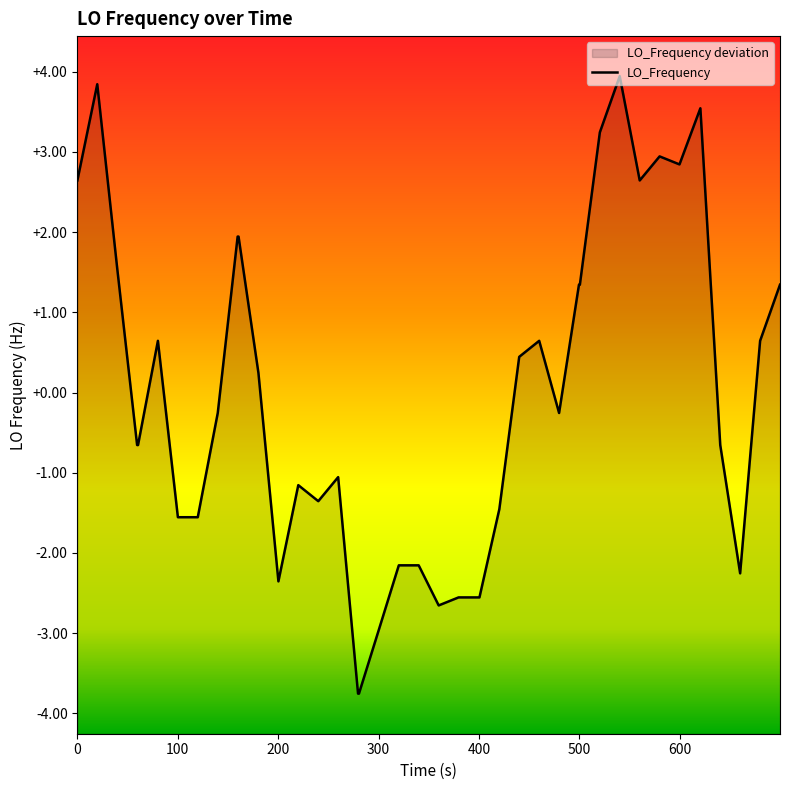

How many points are lower than both their immediate neighbors (excluding endpoints)?

7